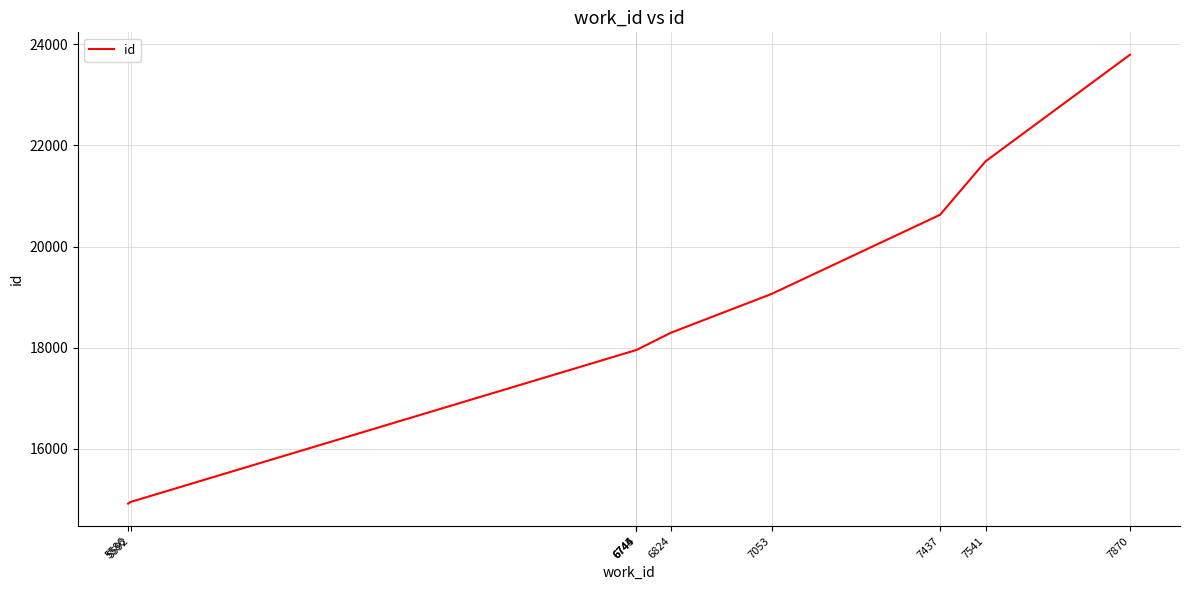

How many data points are above 18299?

4